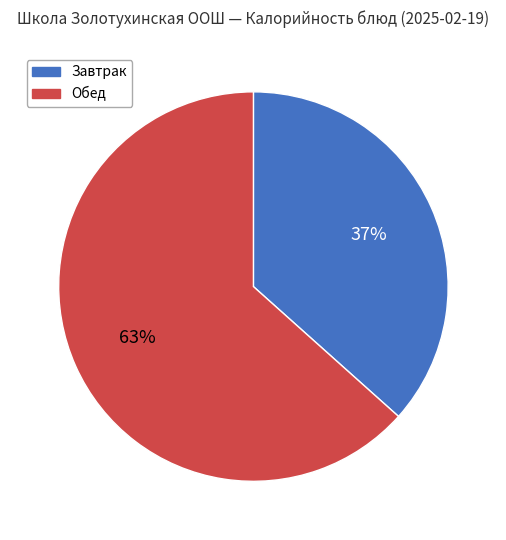

To the nearest percent, what is the average slice percentage?

50%